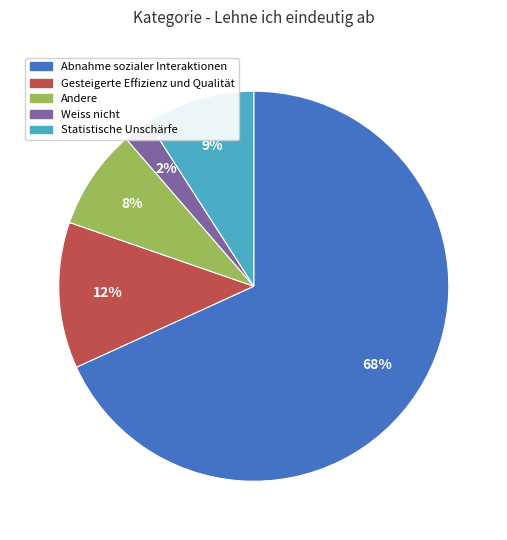

The Statistische Unschärfe slice represents 1% of the pie. True or false?

False